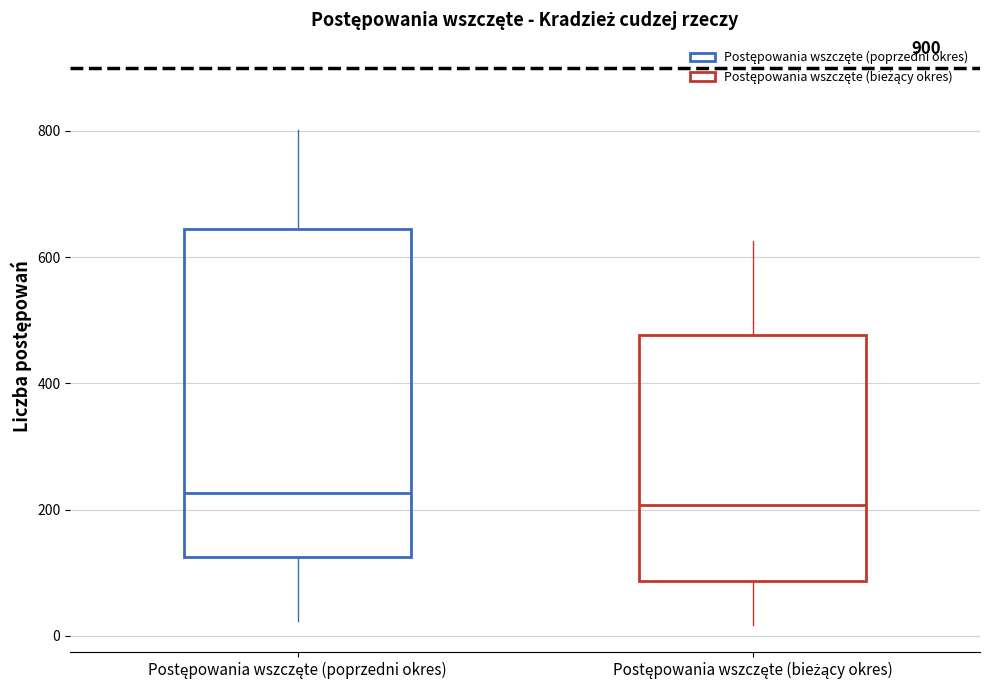

Which box is the tallest, from its lower edge to its upper edge?

Postępowania wszczęte (poprzedni okres)